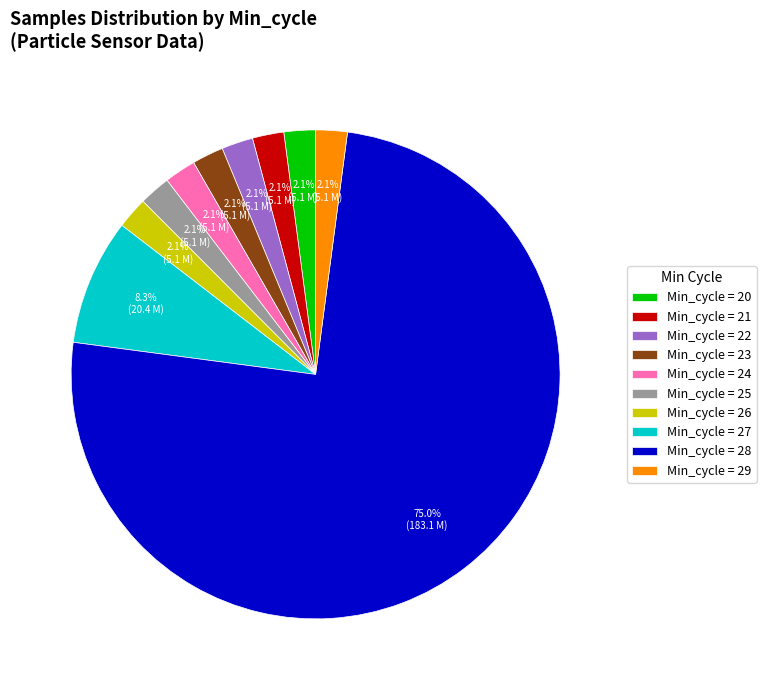

Which slice is the largest?

Min_cycle = 28